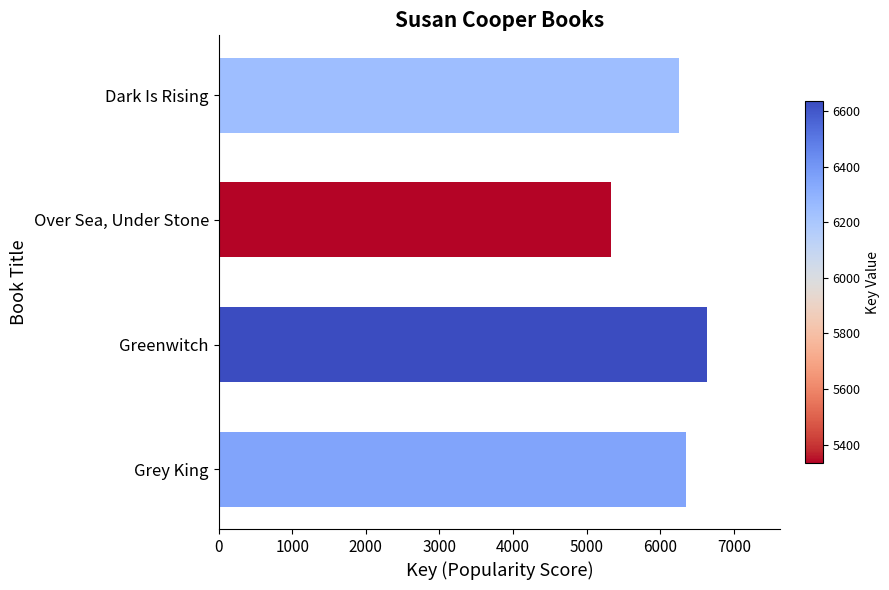

What is the difference between the maximum and second lowest values?

389